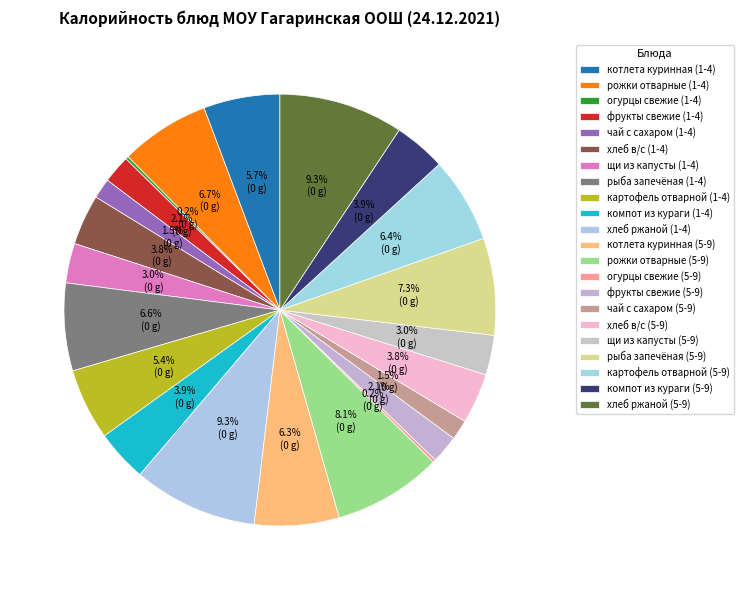

Which category has the biggest portion of the pie?

хлеб ржаной (1-4)